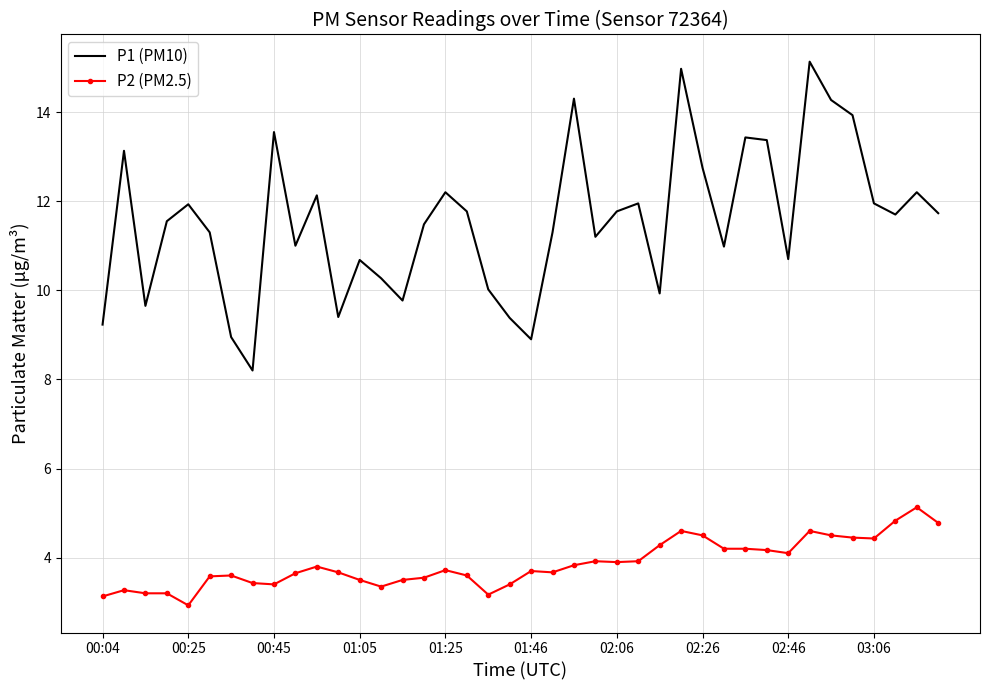

Which series has the largest range (max minus min)?

P1 (PM10)